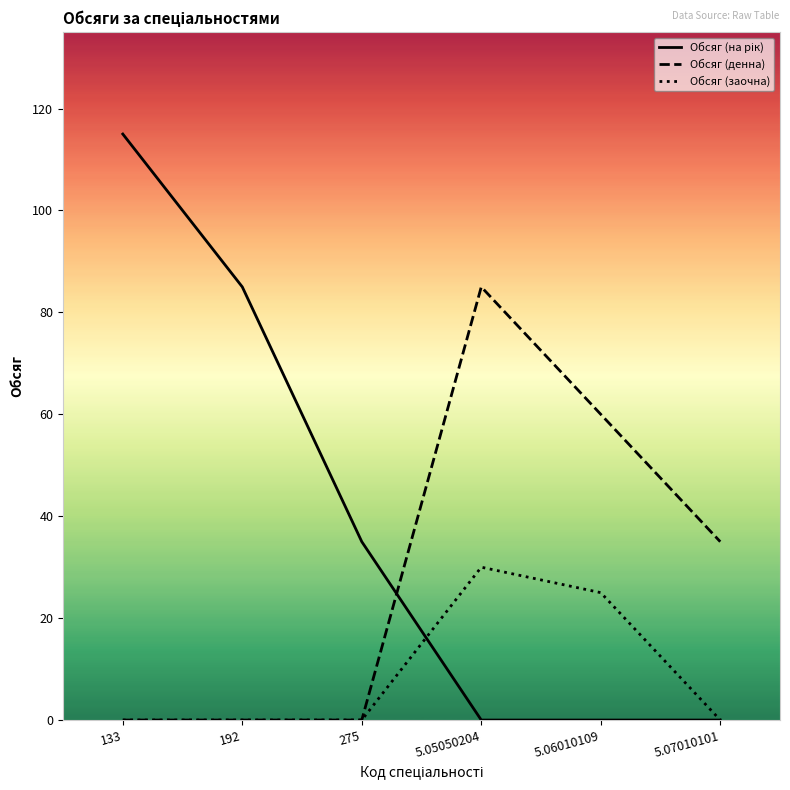

Rank the series by their average value, from lowest to highest.

Обсяг (заочна), Обсяг (денна), Обсяг (на рік)